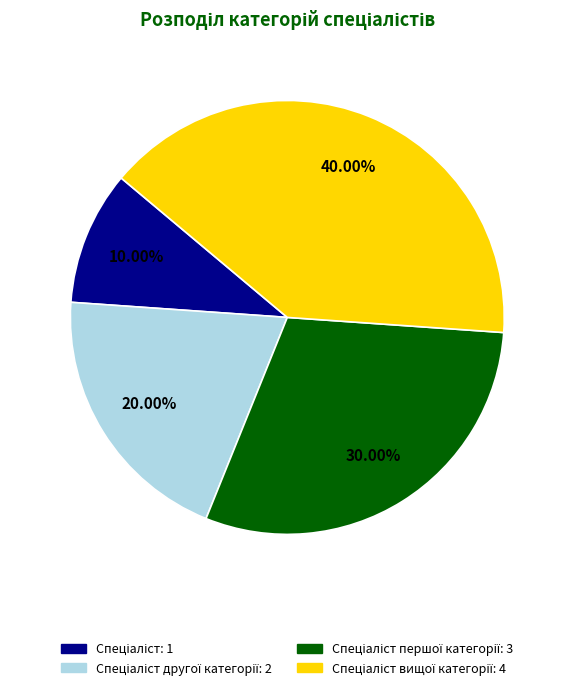

Is there any slice that represents more than half of the pie?

No